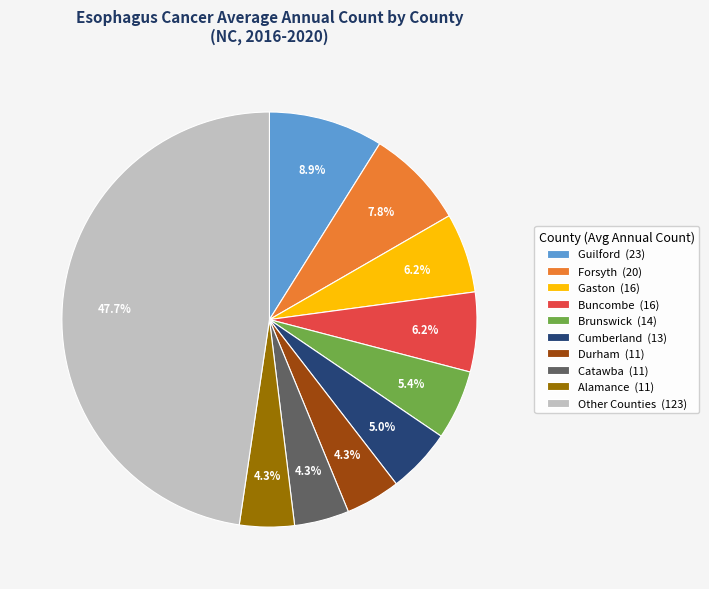

Does any single category account for the majority?

No